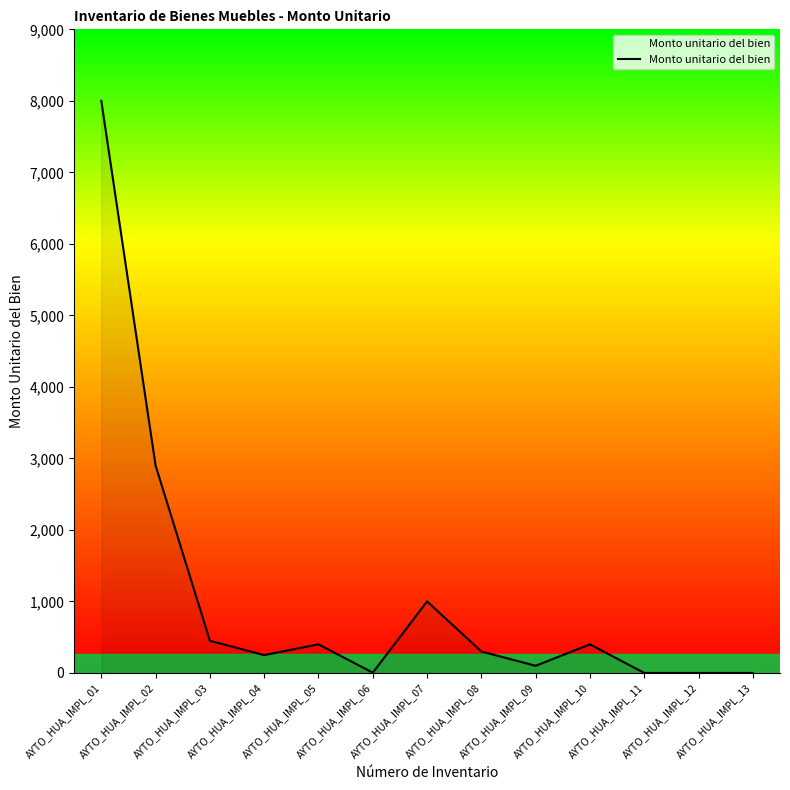

What is the difference between the maximum and minimum values?

8000